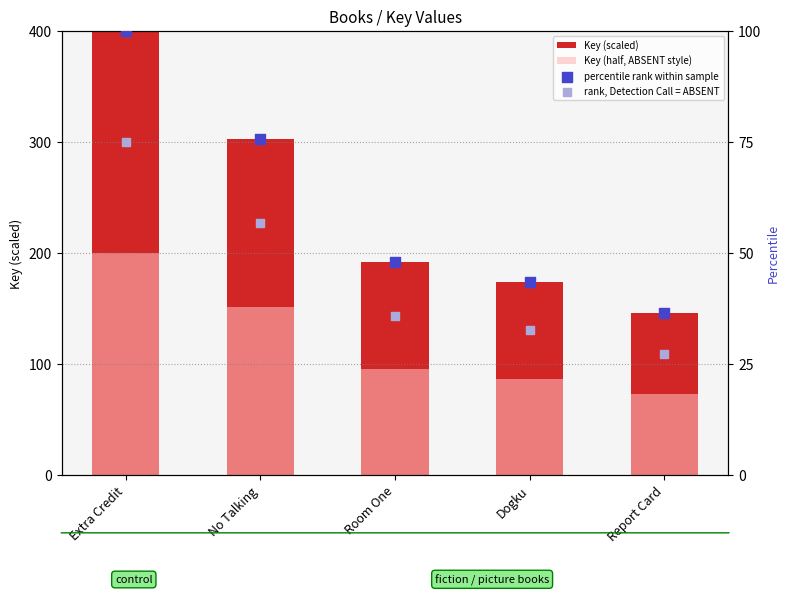

Which series reaches the maximum Y coordinate?

Key (scaled)